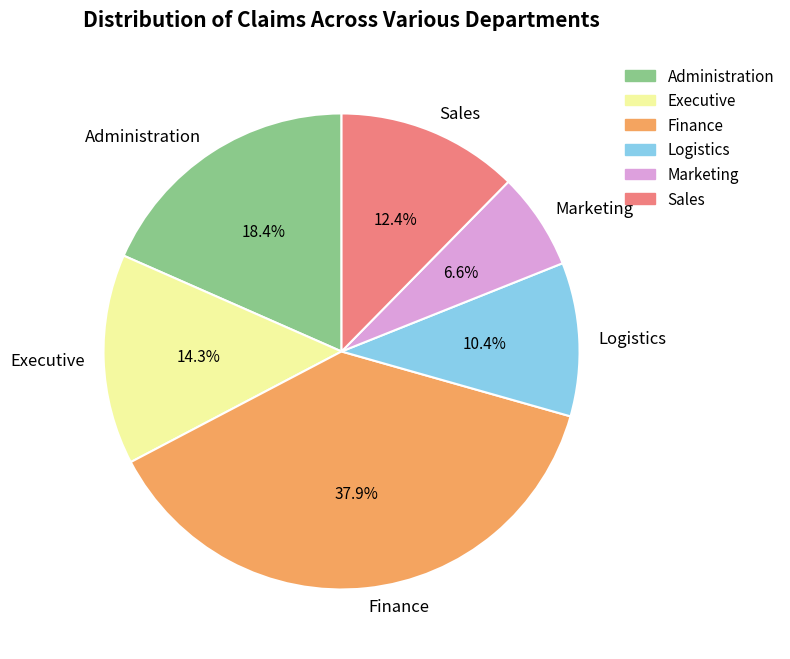

Does Sales represent more than half of the total?

No